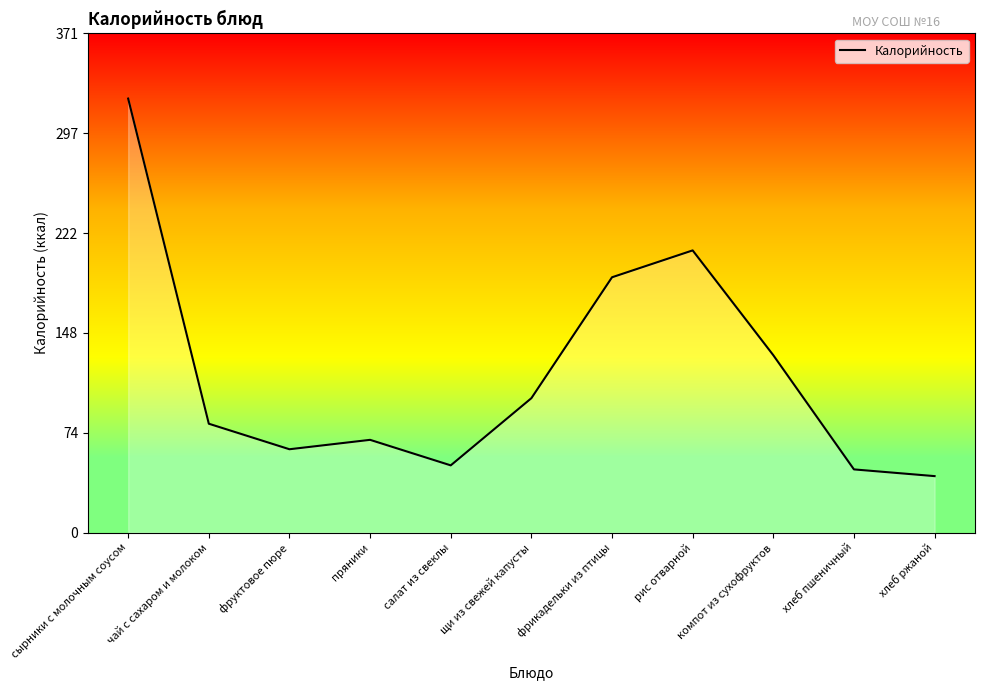

What is the minimum value shown in the chart?

42